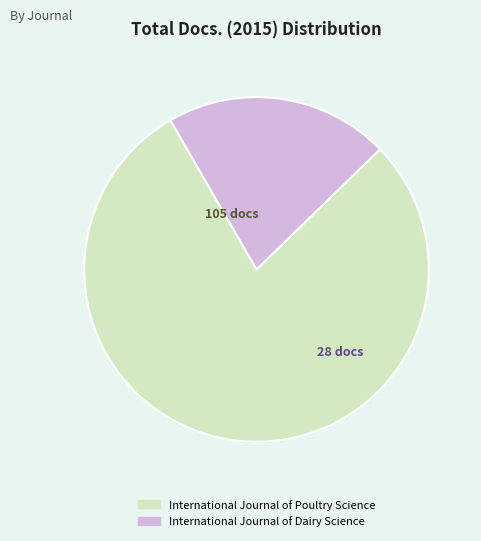

Is it true that International Journal of Dairy Science is 21% of the pie?

True